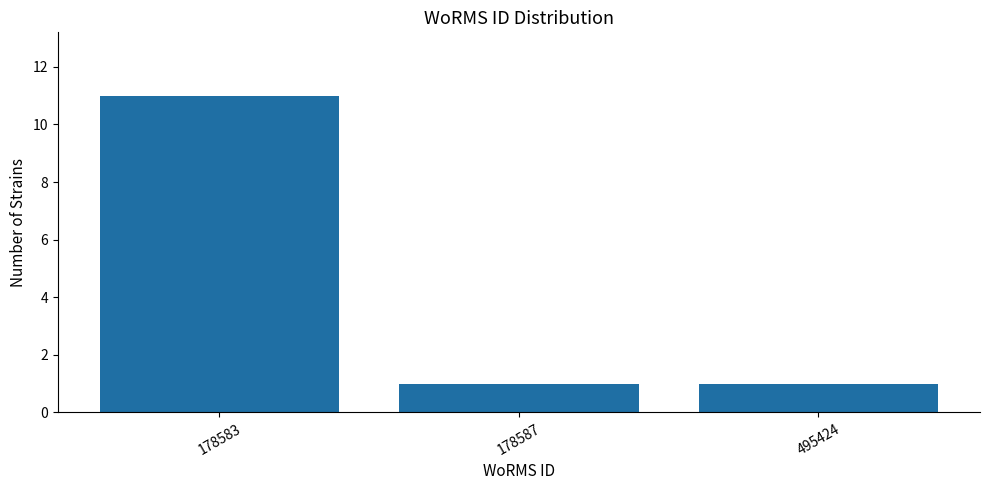

Reading left to right, transcribe all the data shown in this chart.

11	1	1